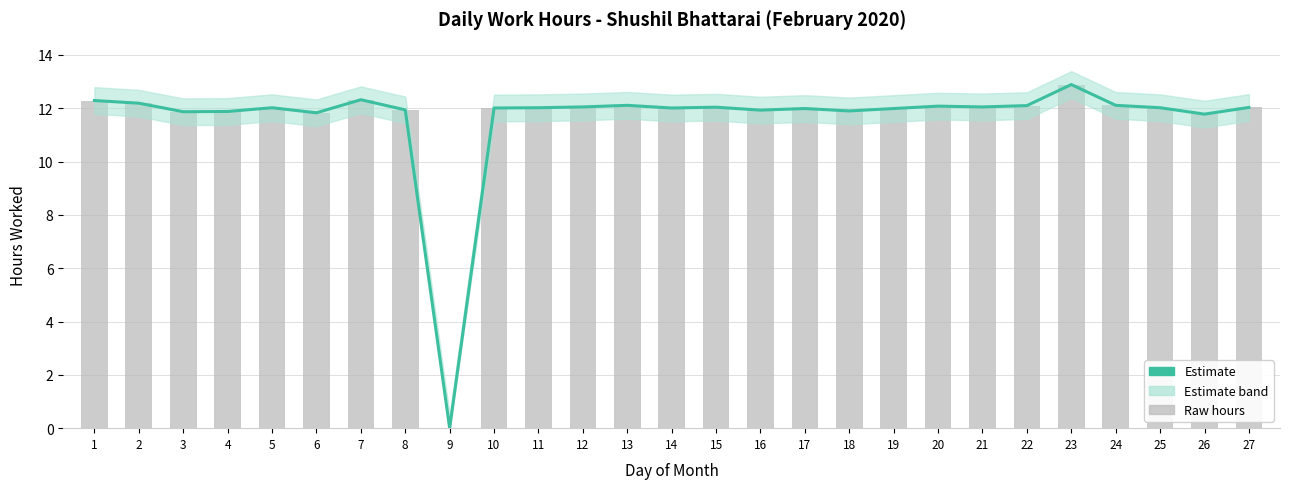

What is the ratio of the value at 10 to the value at 14?

1.0